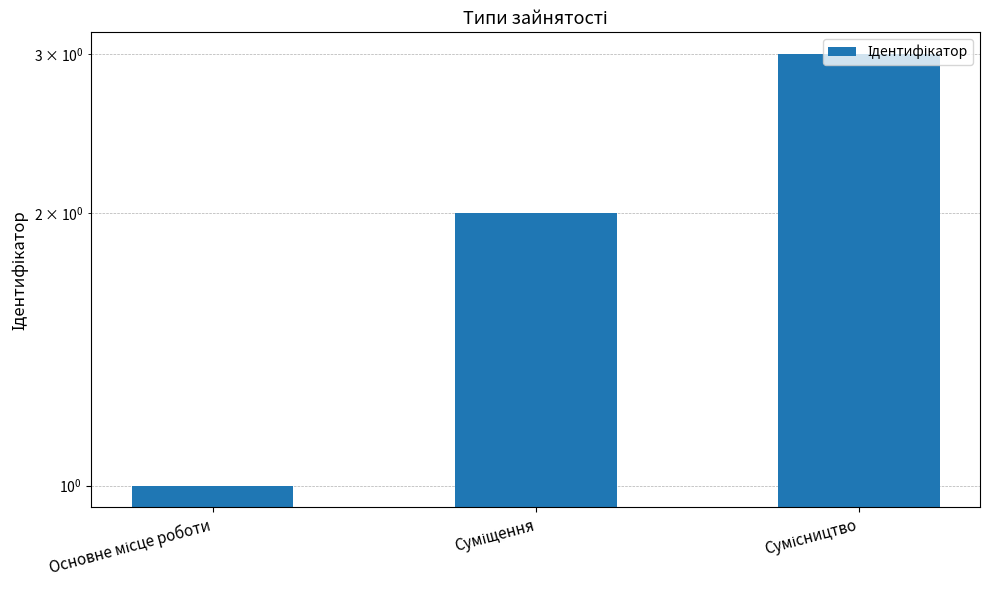

The value at Основне місце роботи is 1. True or false?

True